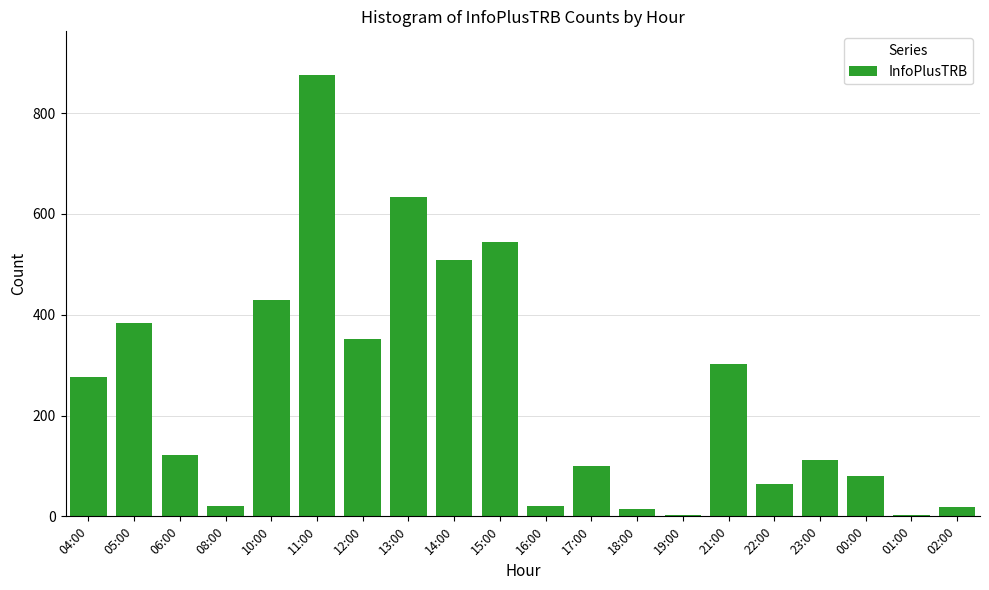

Is it true that the value at 13:00 is 634?

True